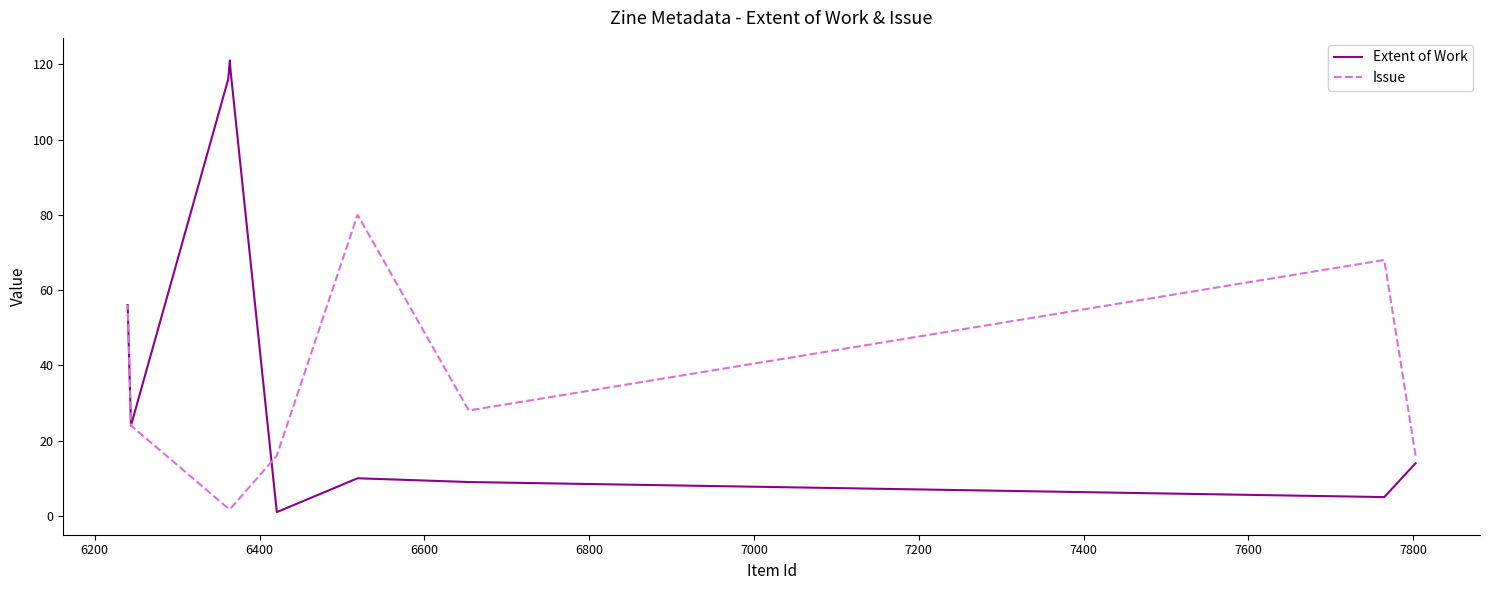

At 6400, list the series in order from largest to smallest.

Issue, Extent of Work